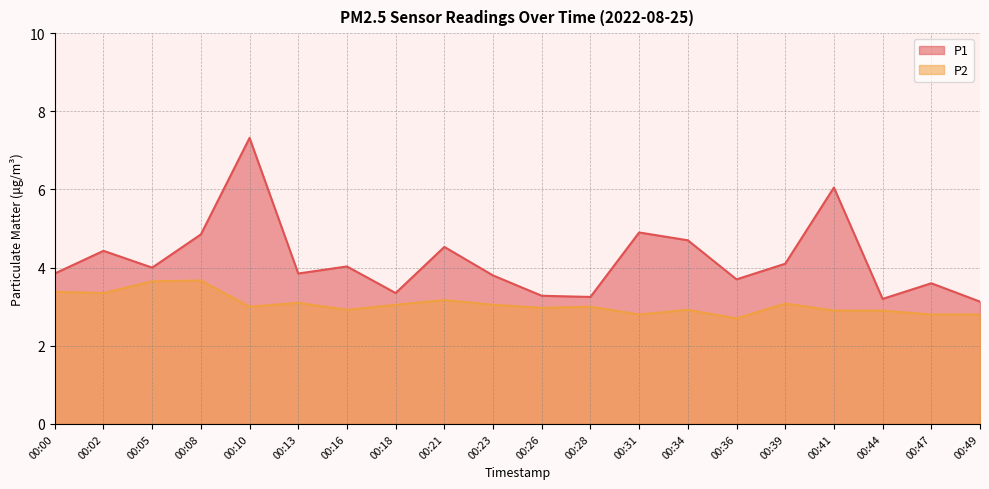

True or false: P2 and P1 intersect in this chart.

False